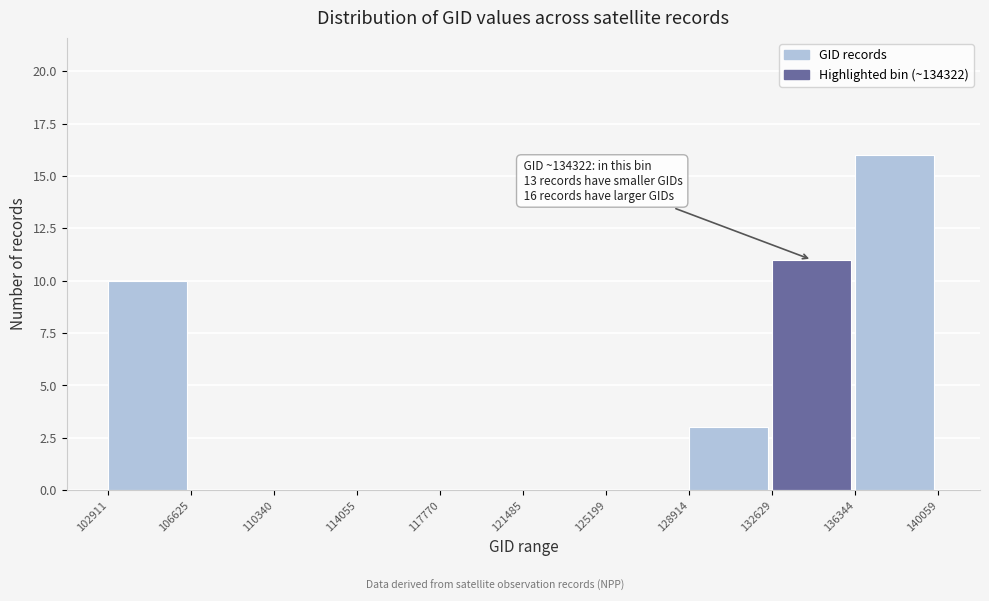

Which range on the x-axis has the tallest bar?

136344 to 140059